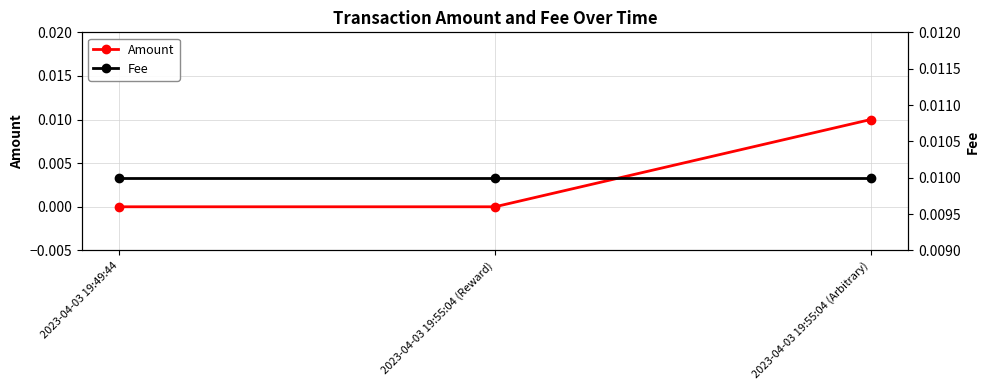

True or false: Amount has a value of 0.0 at 2023-04-03 19:55:04 (Reward).

True